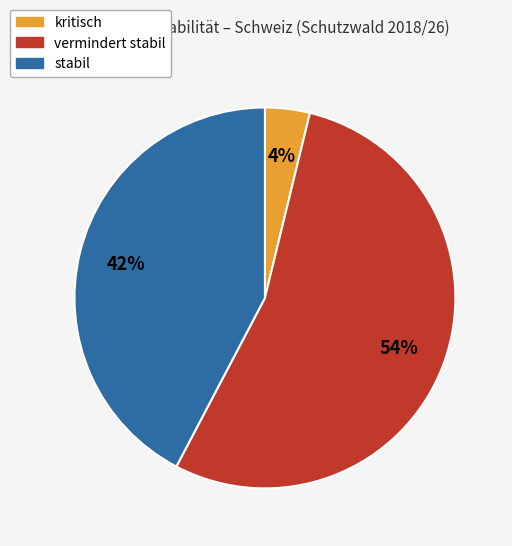

What percentage is the stabil slice, to the nearest percent?

42%